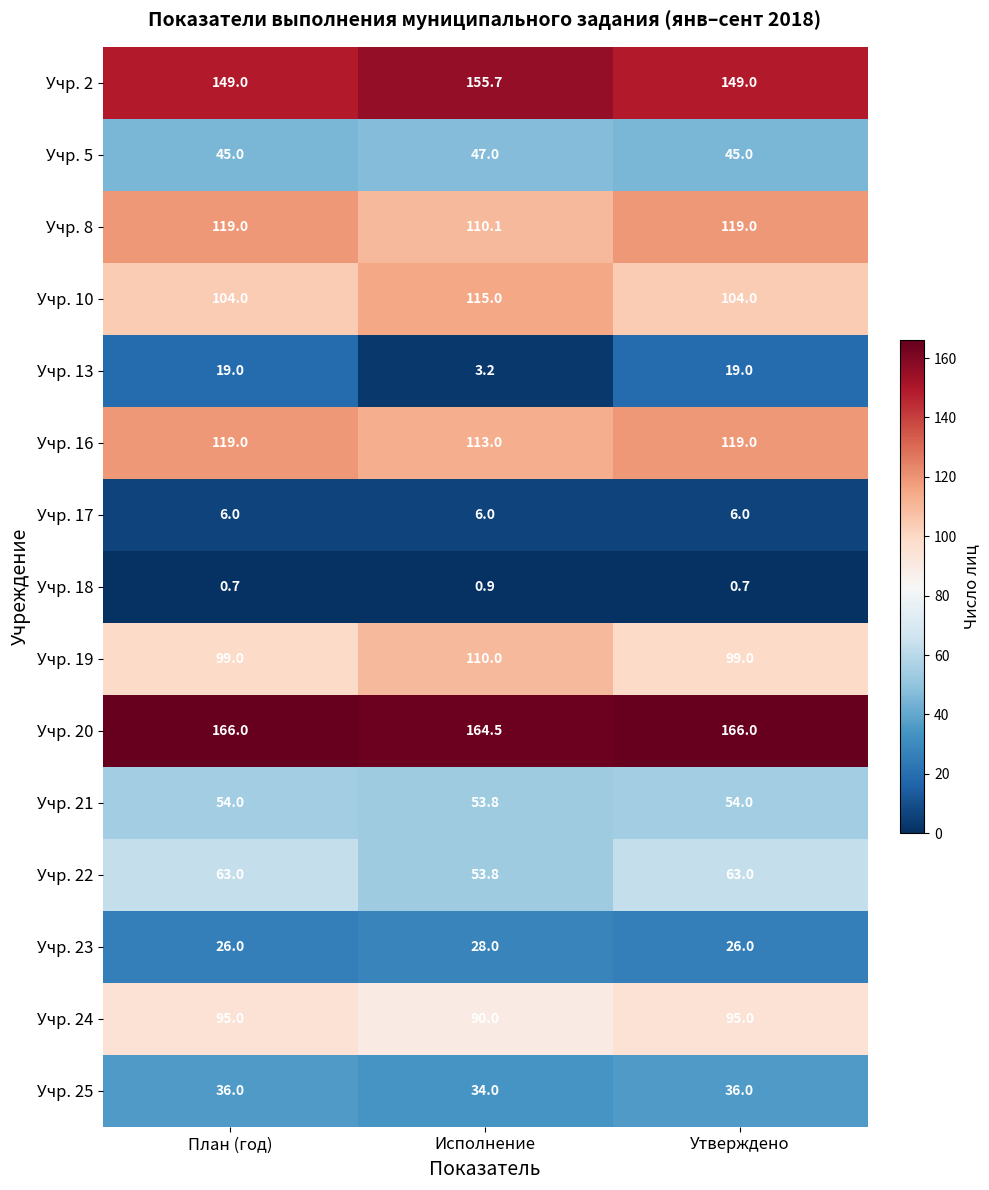

What is the difference between the maximum and second lowest values in the Учр. 5 series?

2.0